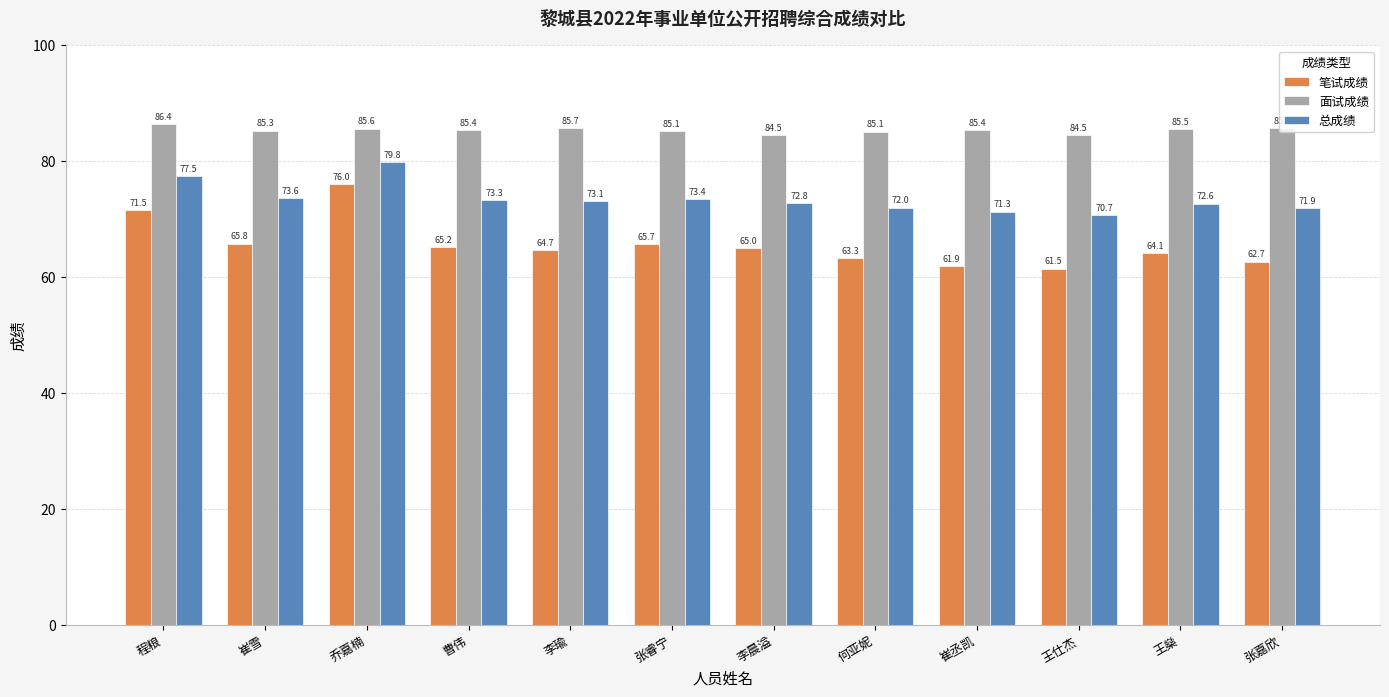

Between 程粮 and 乔嘉楠, which series saw the biggest shift?

笔试成绩